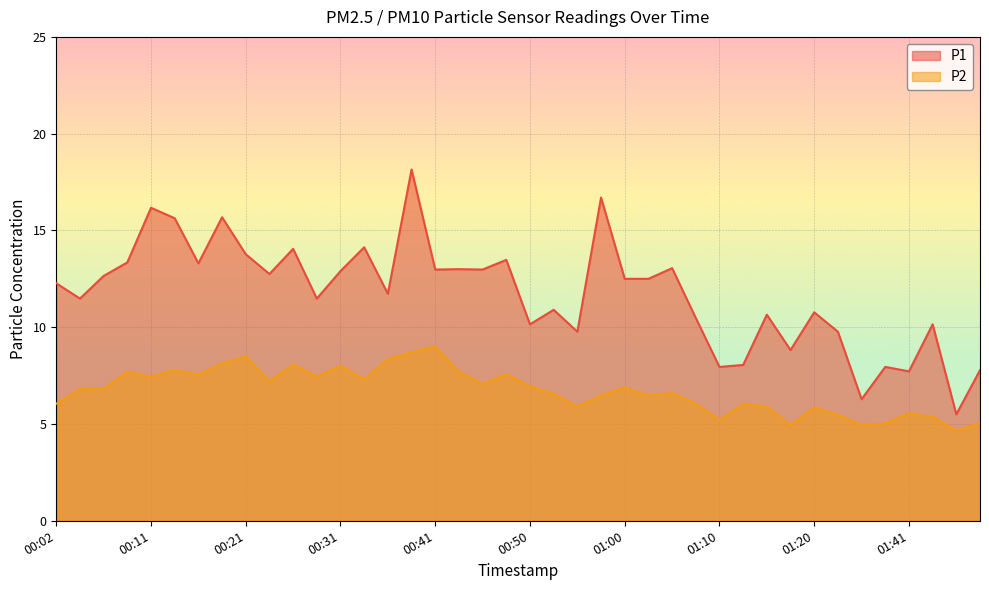

How many interior local peaks does the P1 series have?

14